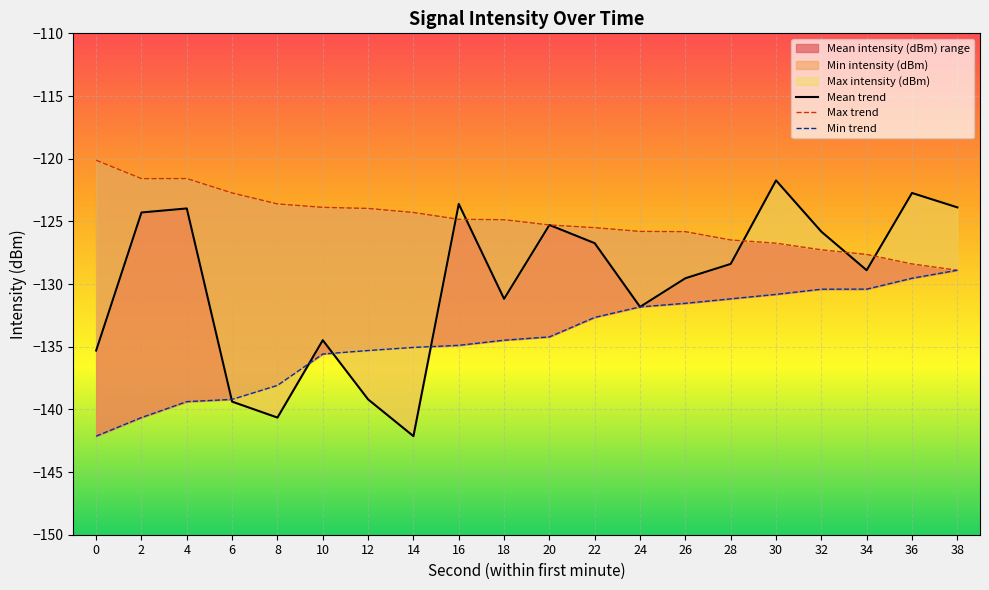

At which category is the sum across all series the highest?

30